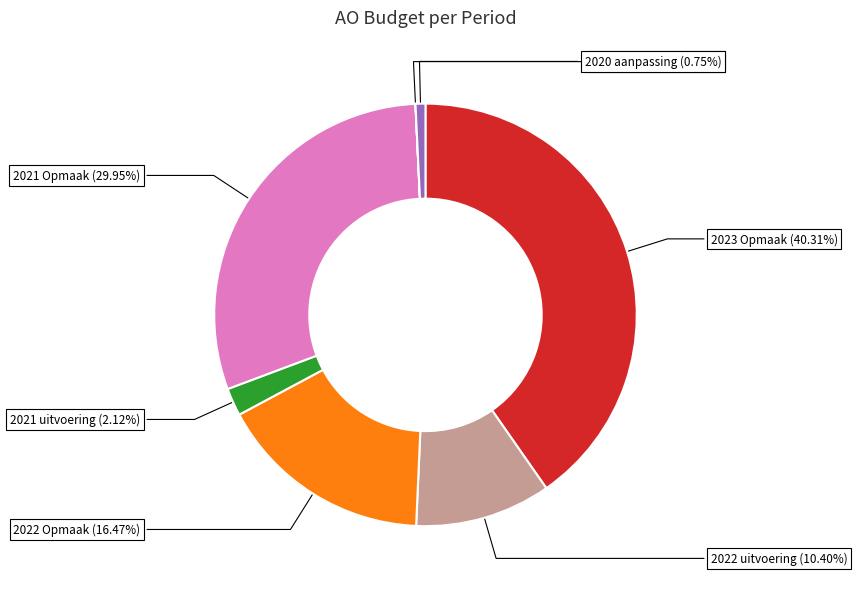

Which category has the biggest portion of the pie?

2023 Opmaak